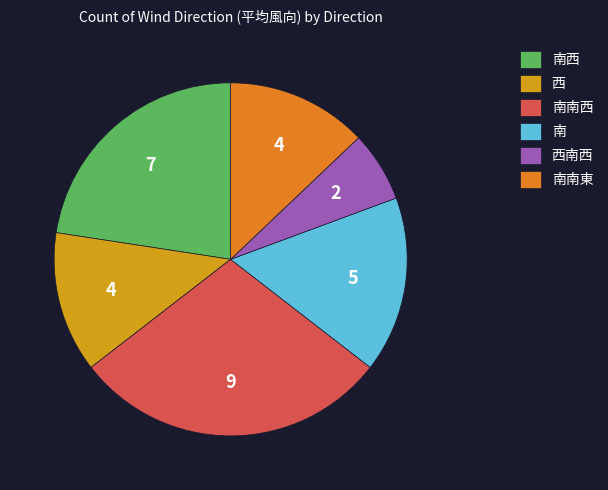

Is it true that 西 is 4% of the pie?

False